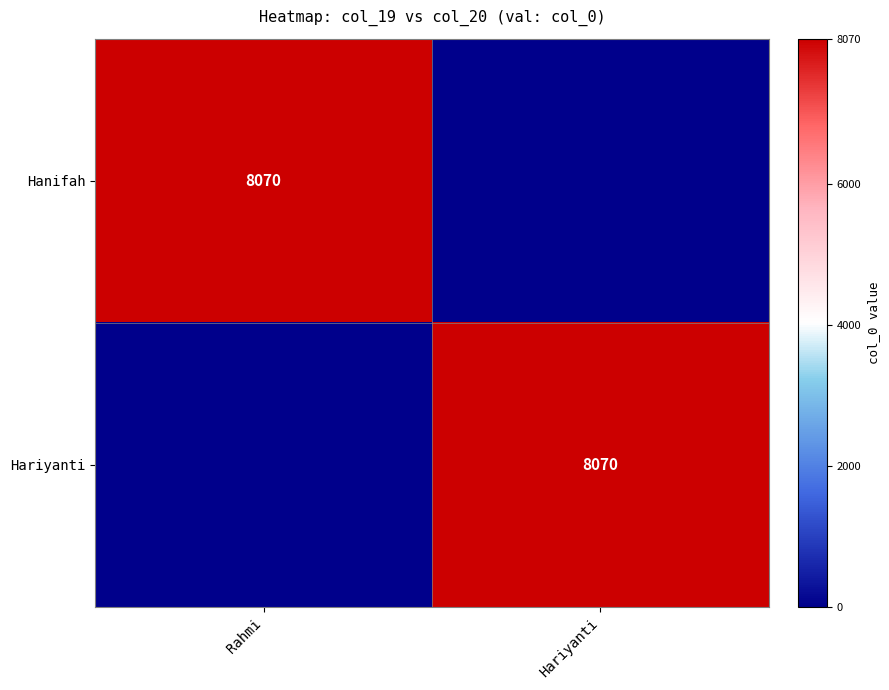

Is it true that Hariyanti equals 8070 at Hariyanti?

True